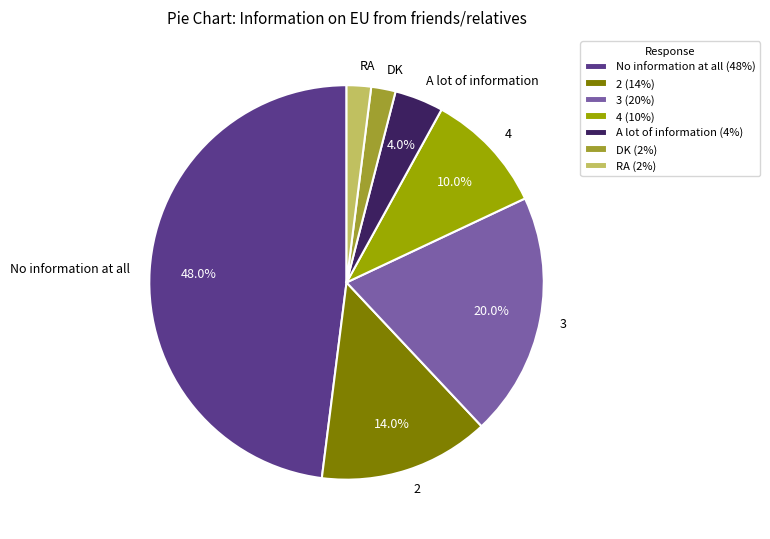

To the nearest percent, what is the average slice percentage?

14%